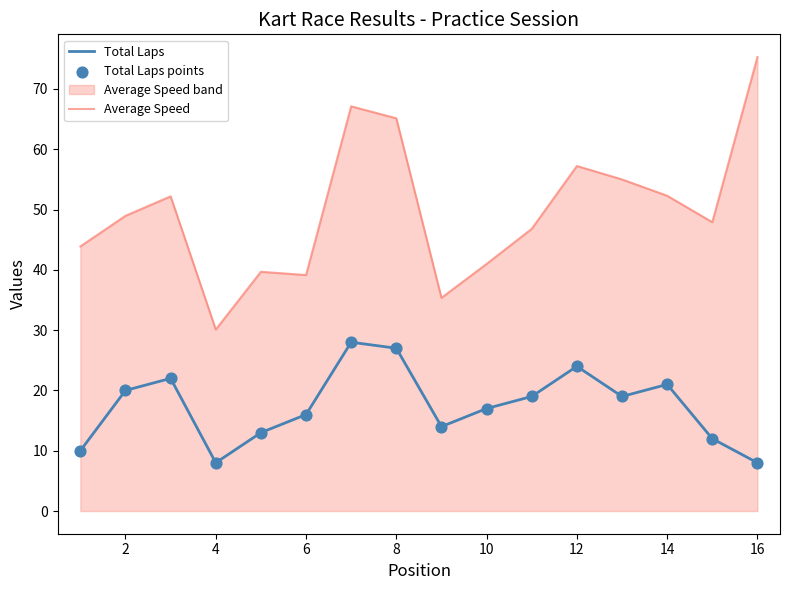

Which series contains the lowest Y value?

Total Laps